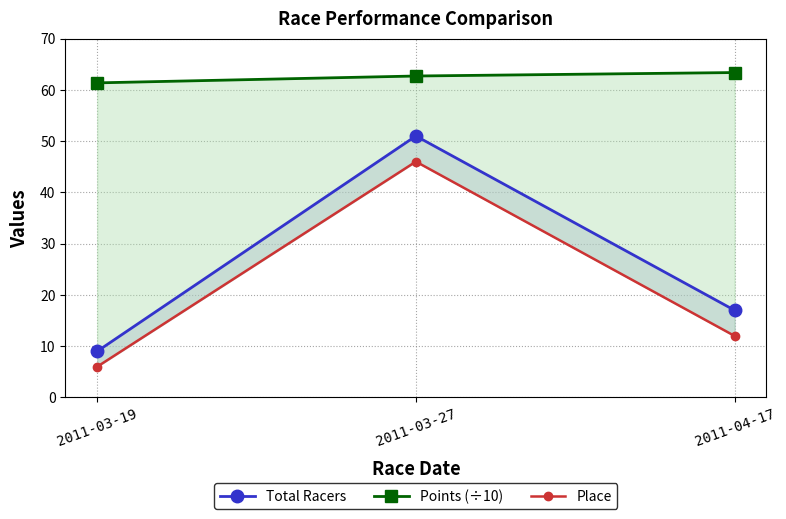

Which series has the largest total across all categories?

Points (÷10)